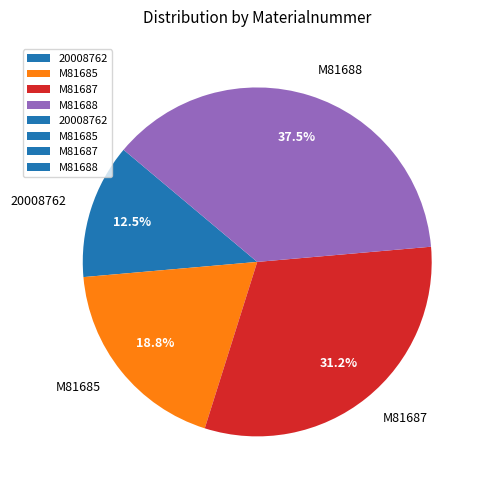

How many slices are in this pie chart?

4